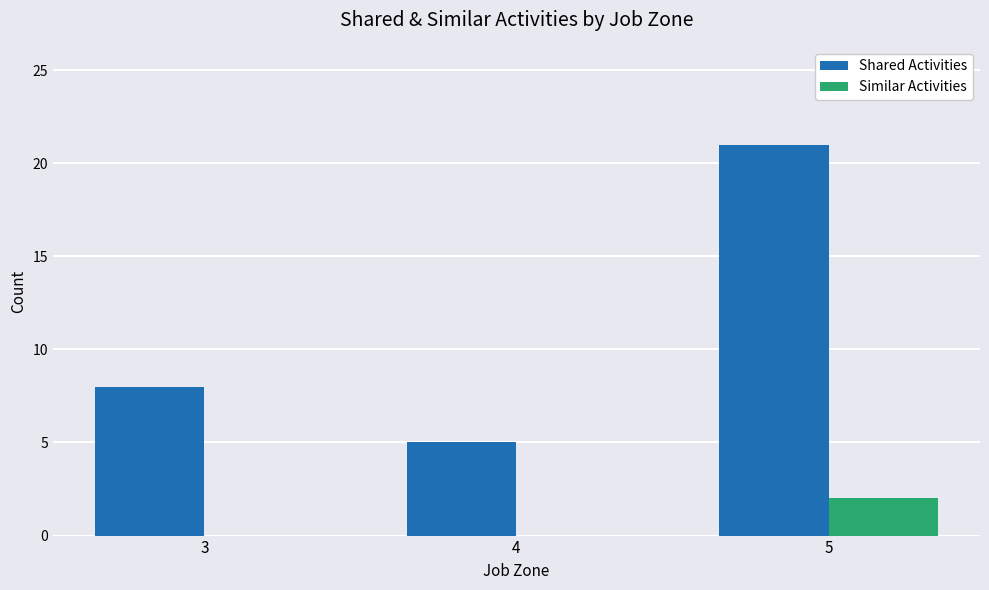

Reading left to right, list all the values displayed in this chart.

Shared Activities: 8	5	21
Similar Activities: 0	0	2